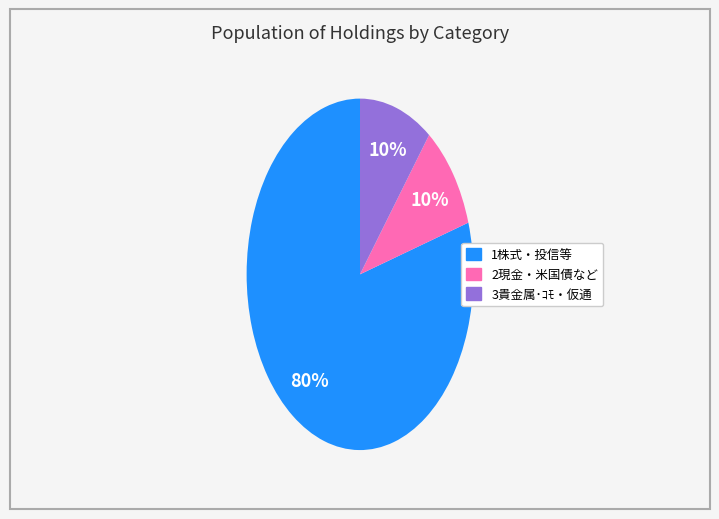

Which category has the biggest portion of the pie?

1株式・投信等